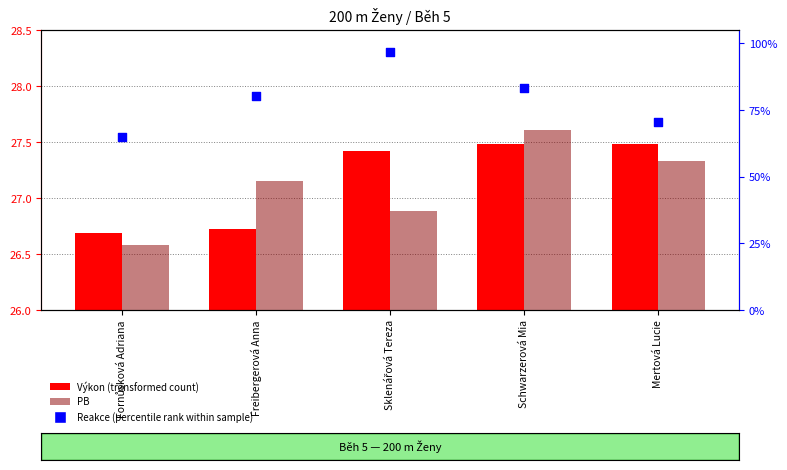

At how many categories does at least one series exceed 64?

5